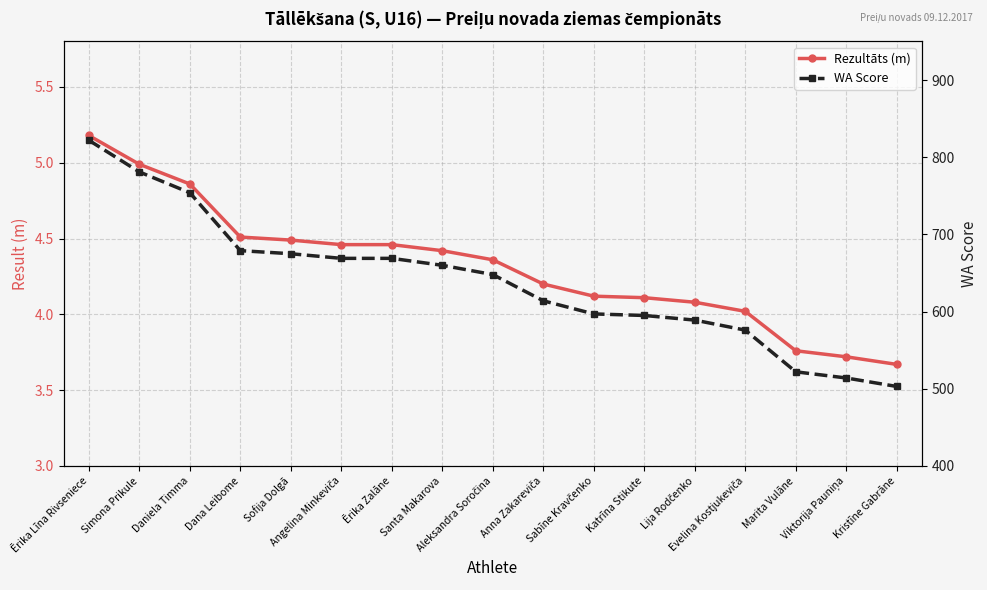

Reading left to right, extract all data points from this chart.

Rezultāts (m): 5.2	5.0	4.9	4.5	4.5	4.5	4.5	4.4	4.4	4.2	4.1	4.1	4.1	4.0	3.8	3.7	3.7
WA Score: 822.0	781.0	754.0	679.0	675.0	669.0	669.0	660.0	648.0	614.0	597.0	595.0	589.0	576.0	522.0	514.0	503.0